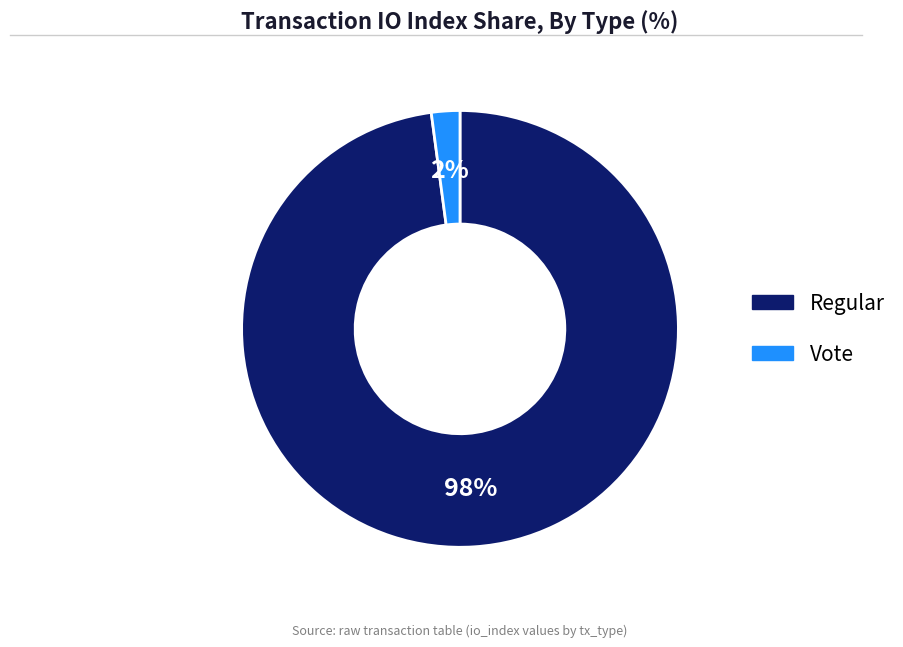

To the nearest percent, what portion does Regular represent?

98%